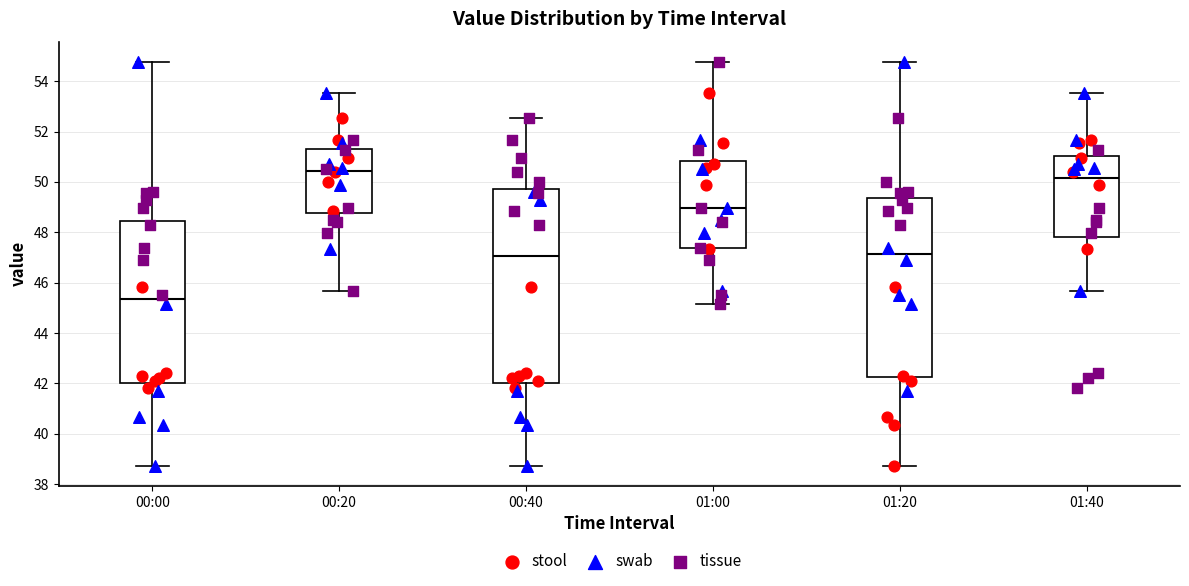

Which box is the tallest, from its lower edge to its upper edge?

00:40